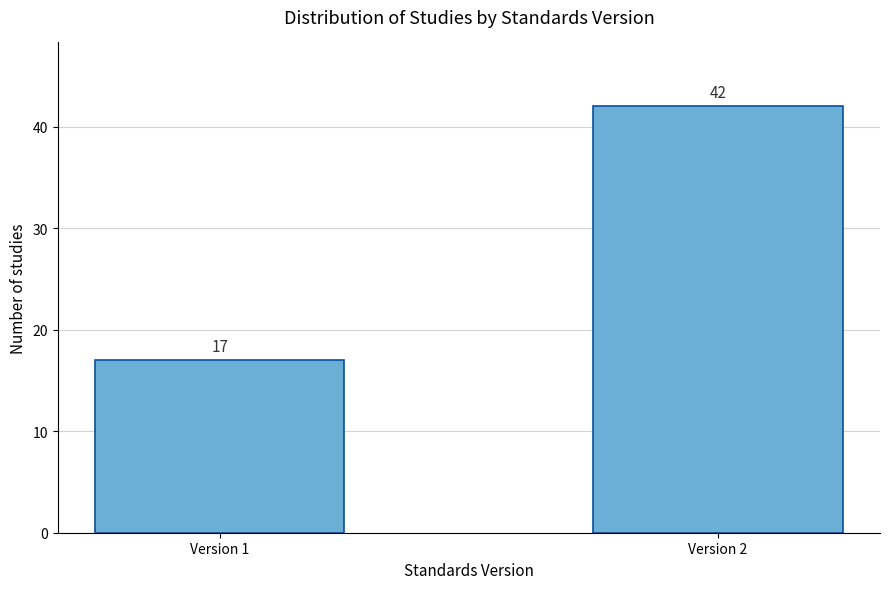

Reading right to left, extract all data points from this chart.

42	17